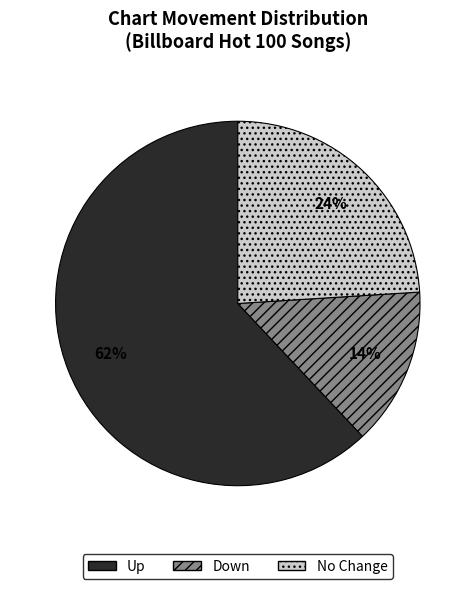

Which slice represents more than half of the pie?

Up